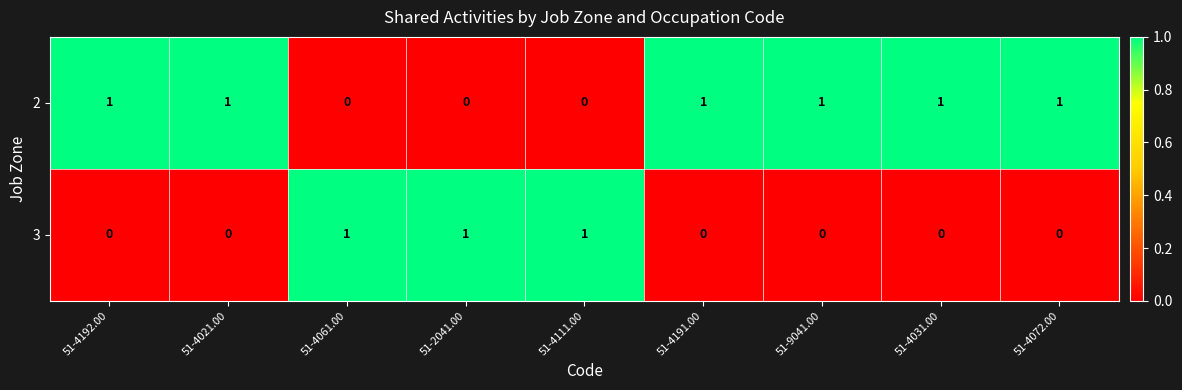

At how many categories does at least one series exceed 0?

9